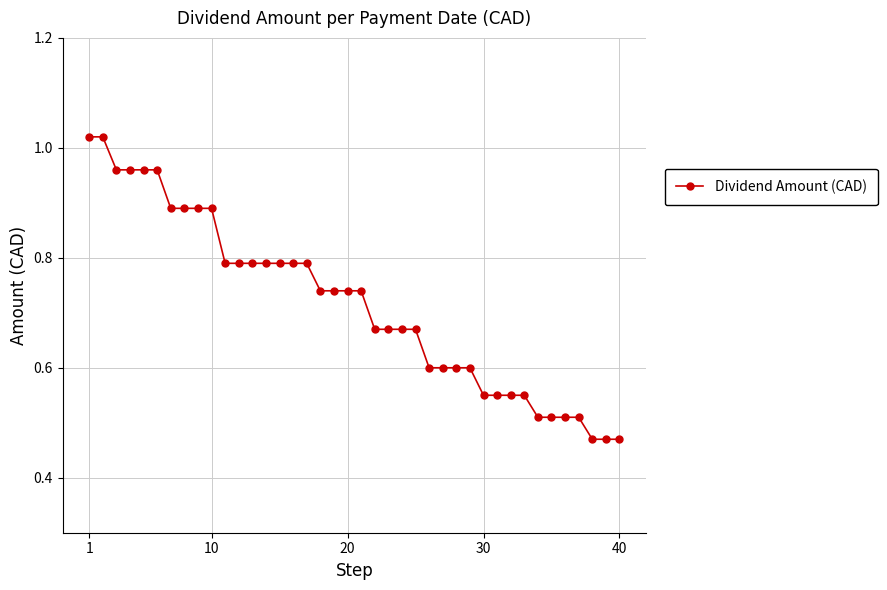

What is the sum of all values?

28.7